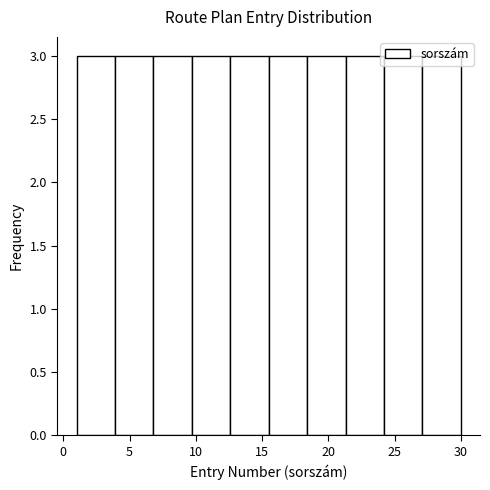

How tall is the bar that spans 15.5 to 18.4 on the x-axis? Neither the bar edges nor the heights are printed on the chart, so give them approximately, as read against the axes.

3